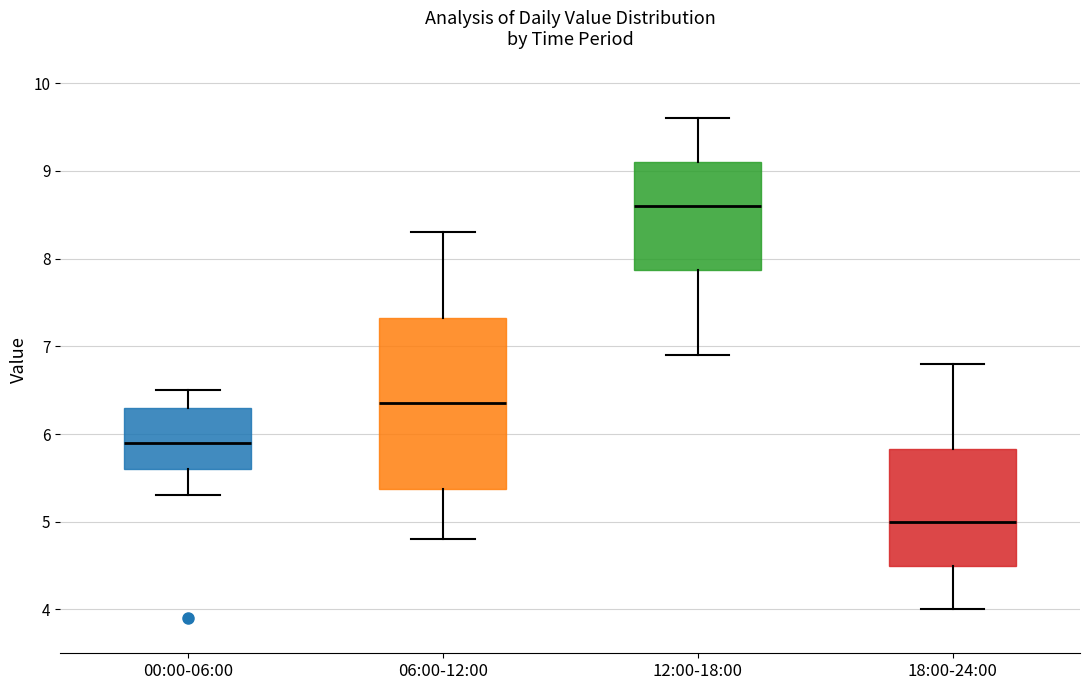

Which box's median line is the lowest?

18:00-24:00